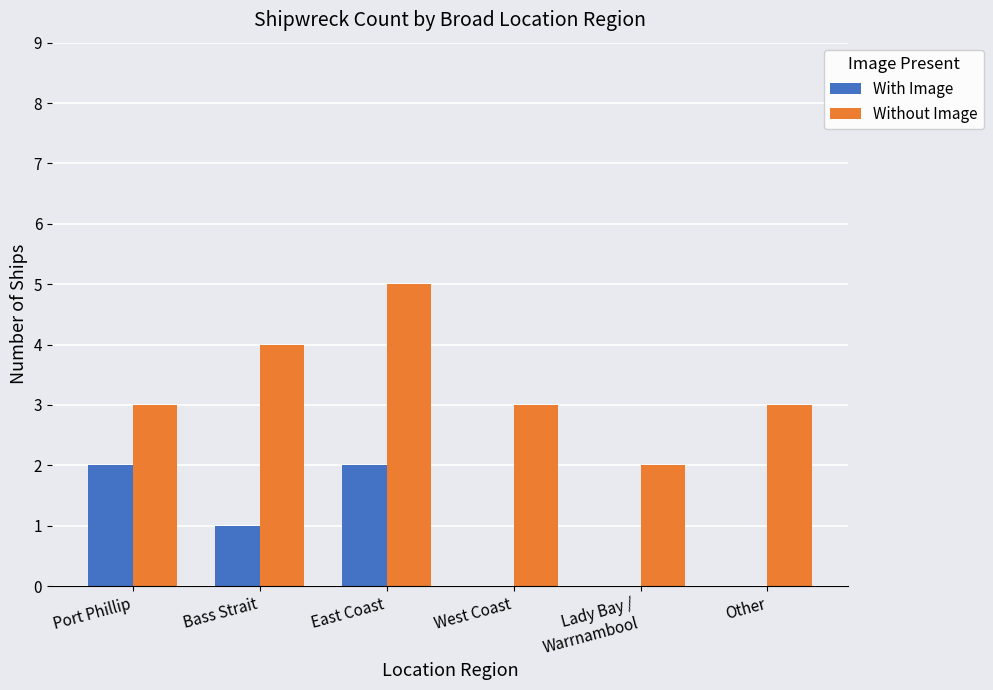

How many data points does each series have?

6